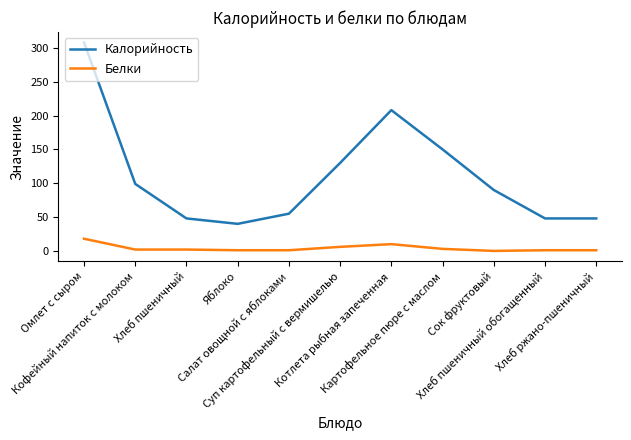

Where is Калорийность nearest to the value 174?

Картофельное пюре с маслом